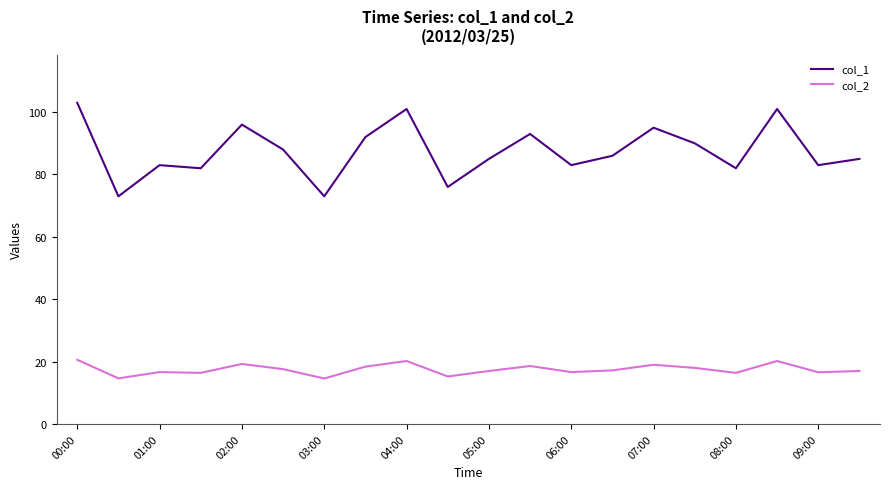

Rank the series by their maximum value, from highest to lowest.

col_1, col_2